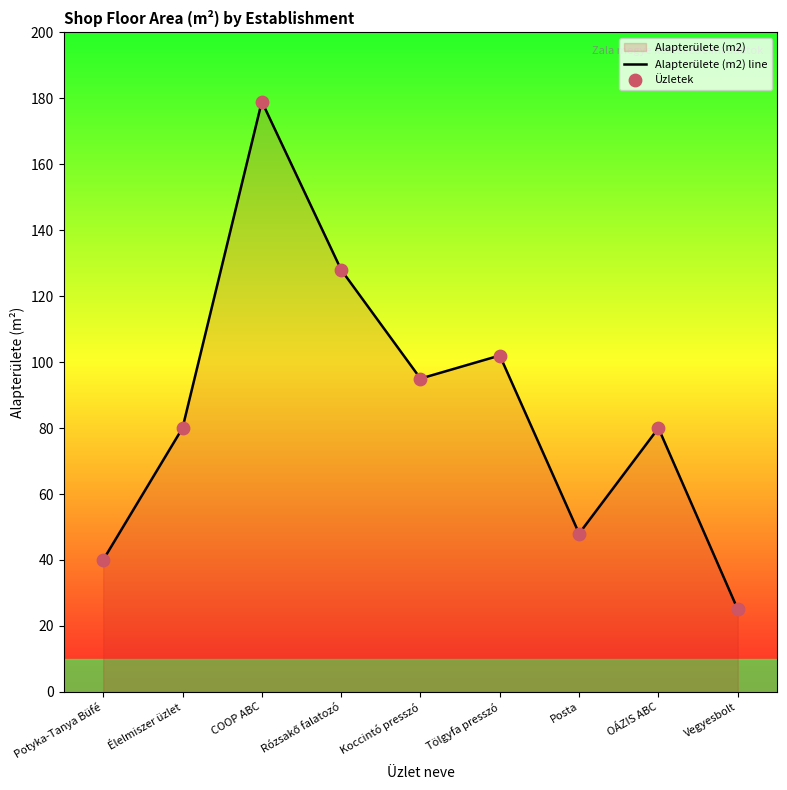

Is the value of Alapterülete (m2) line at Posta greater than the value of Üzletek at Potyka-Tanya Büfé?

Yes